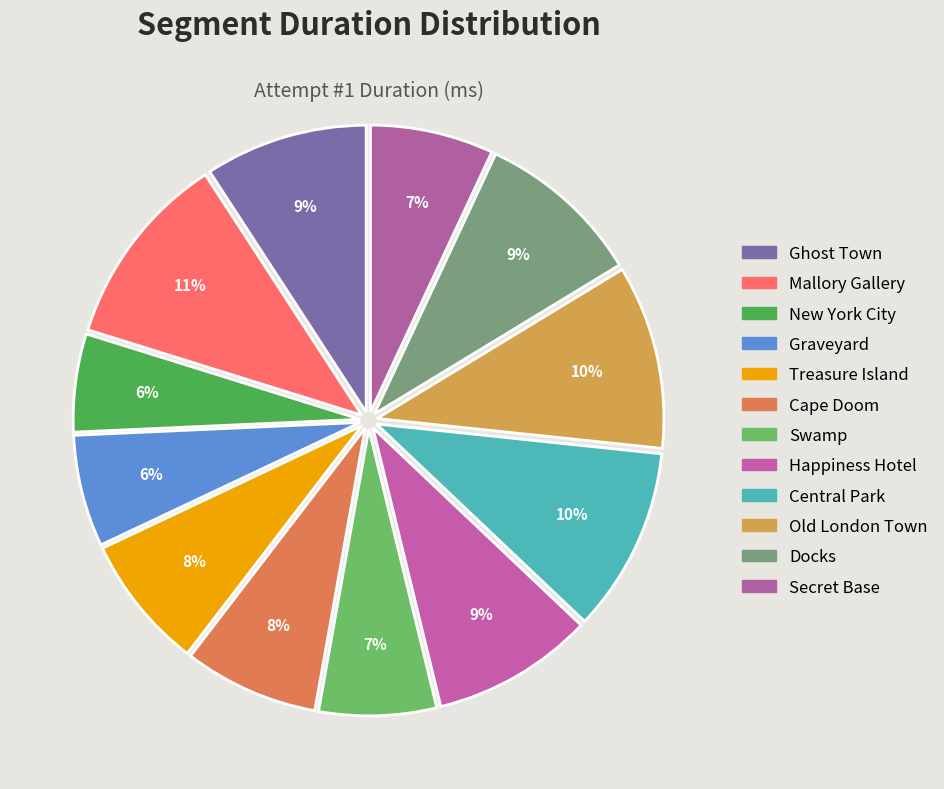

Does Docks account for over 50% of the chart?

No